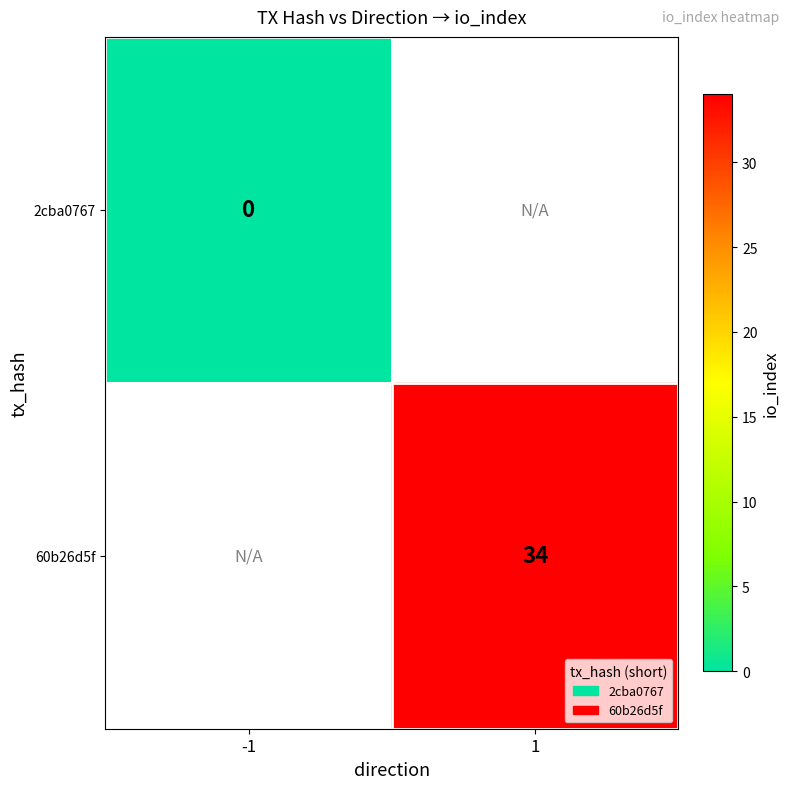

Which series has the widest spread of values?

2cba0767